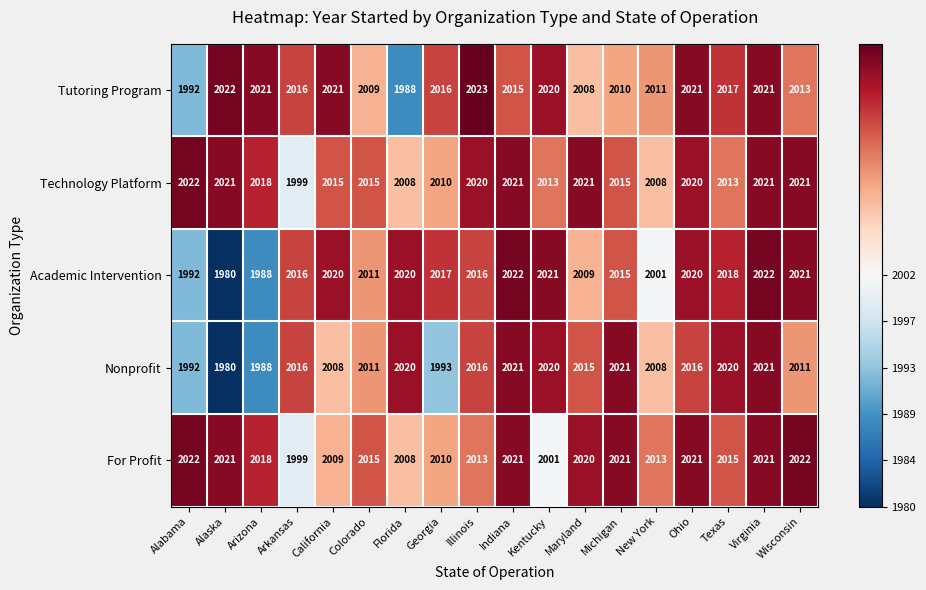

What is the sum of all Nonprofit values?

36177